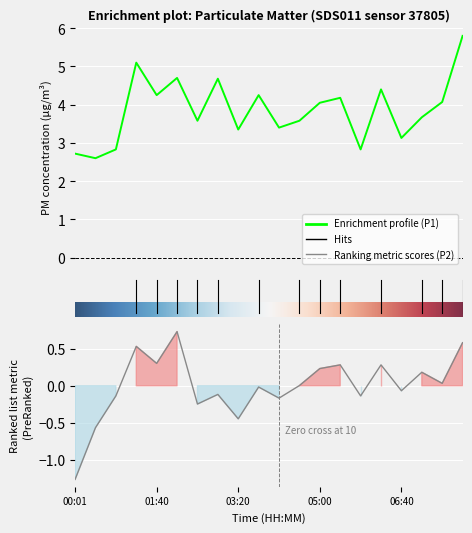

What is the greatest value displayed?

5.8